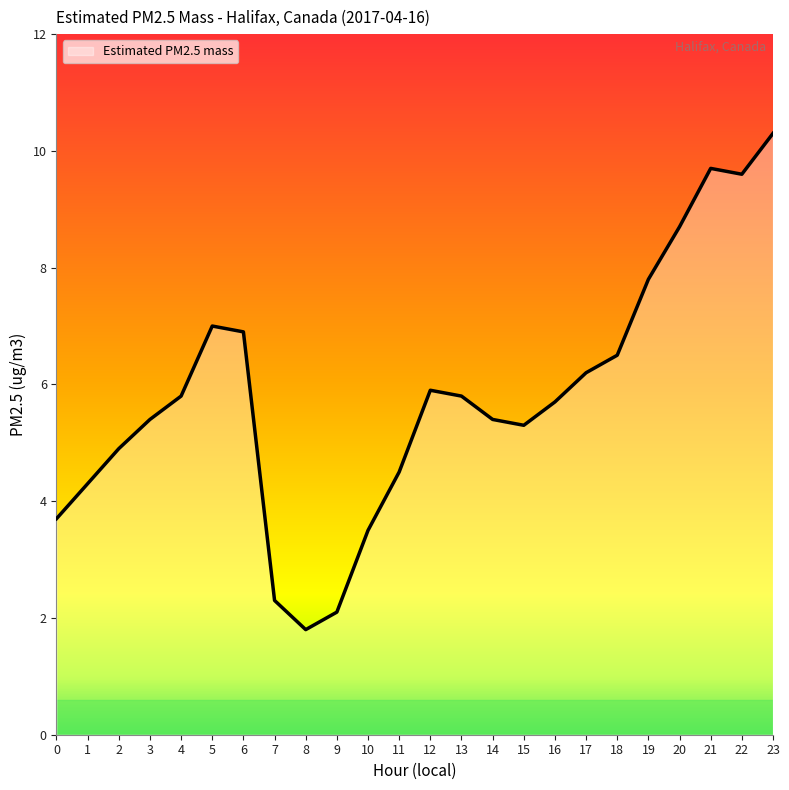

At which category does the data reach its first local peak?

5